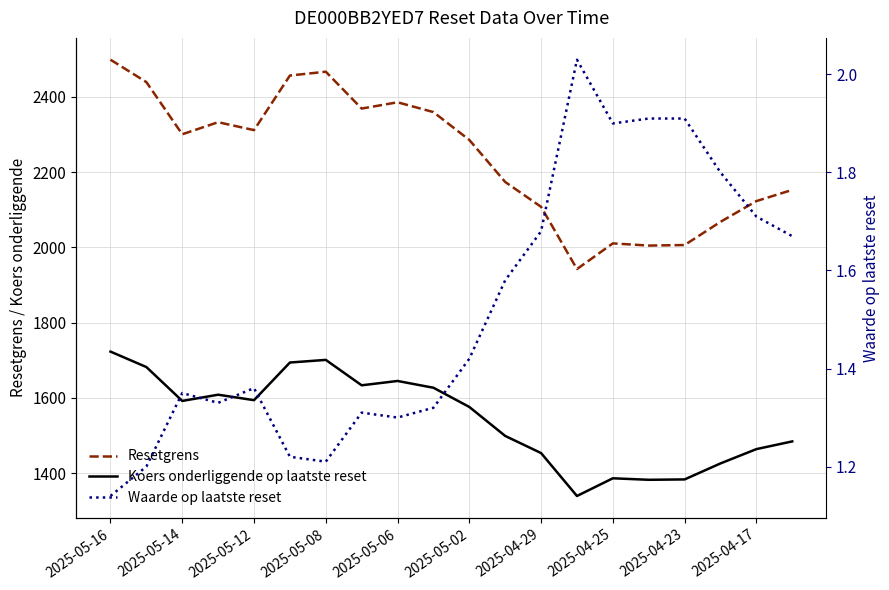

Read the Resetgrens value at 15.

2004.6